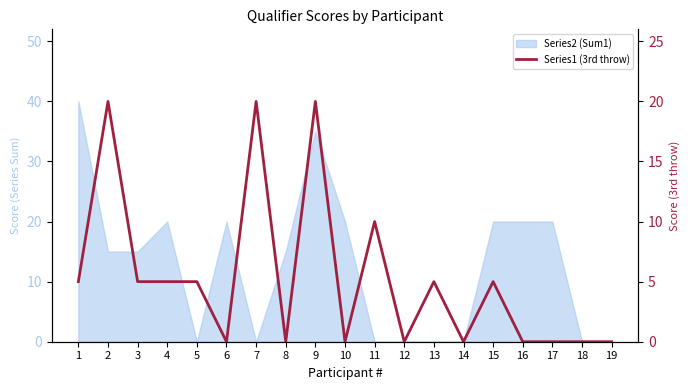

How many data points are less than 5?

9